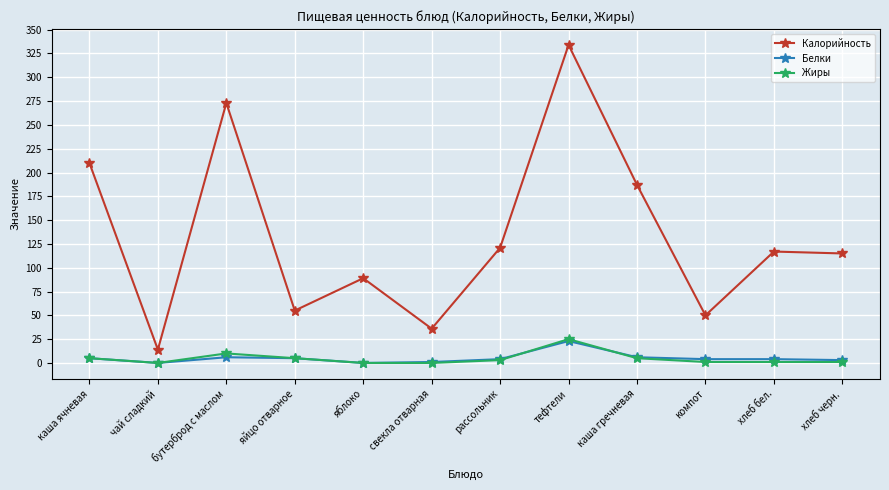

True or false: Калорийность and Белки intersect in this chart.

False